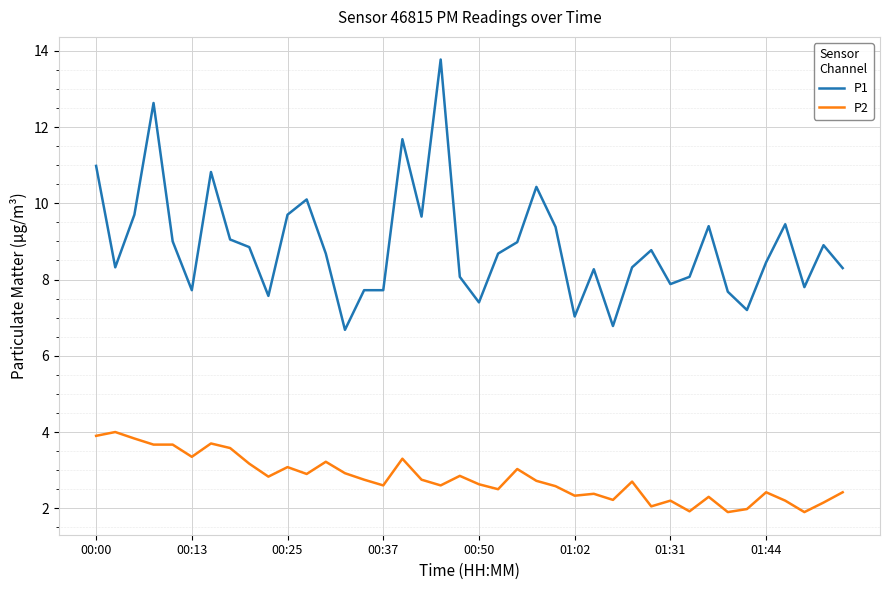

What is the difference between the maximum and minimum values in the P1 series?

7.1